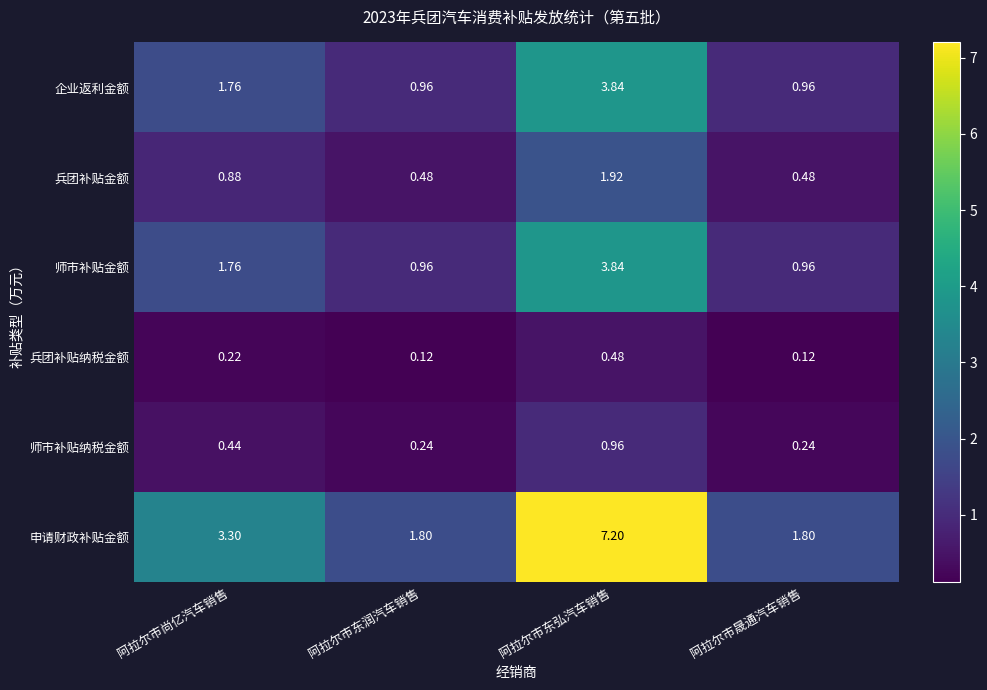

Which series has the largest range (max minus min)?

申请财政补贴金额